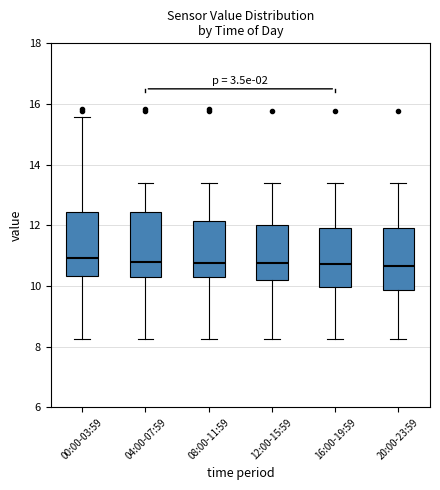

Where does the lower whisker of the box for 16:00-19:59 end on the y-axis? The values are not printed on the chart, so give them approximately, as read against the axis.

8.2